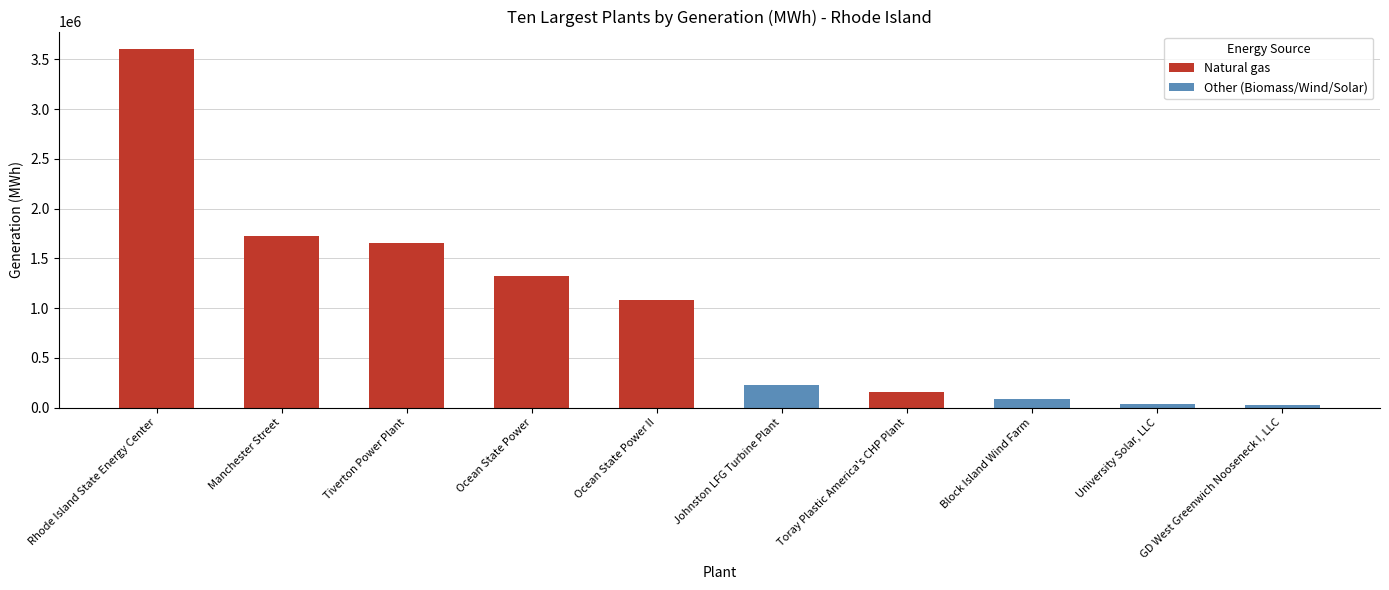

What value does the data have at University Solar, LLC?

31191